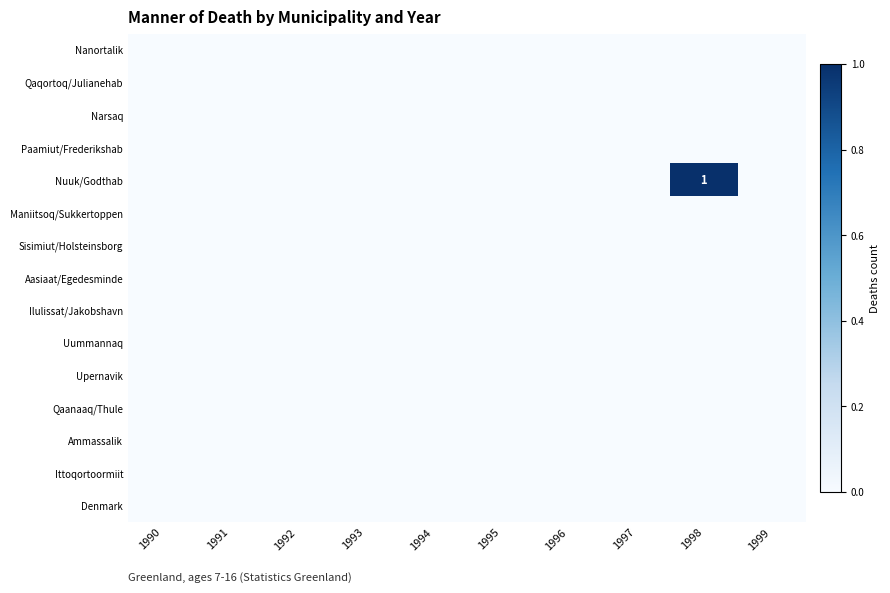

Which has a higher value, 1997 or 1993?

1997